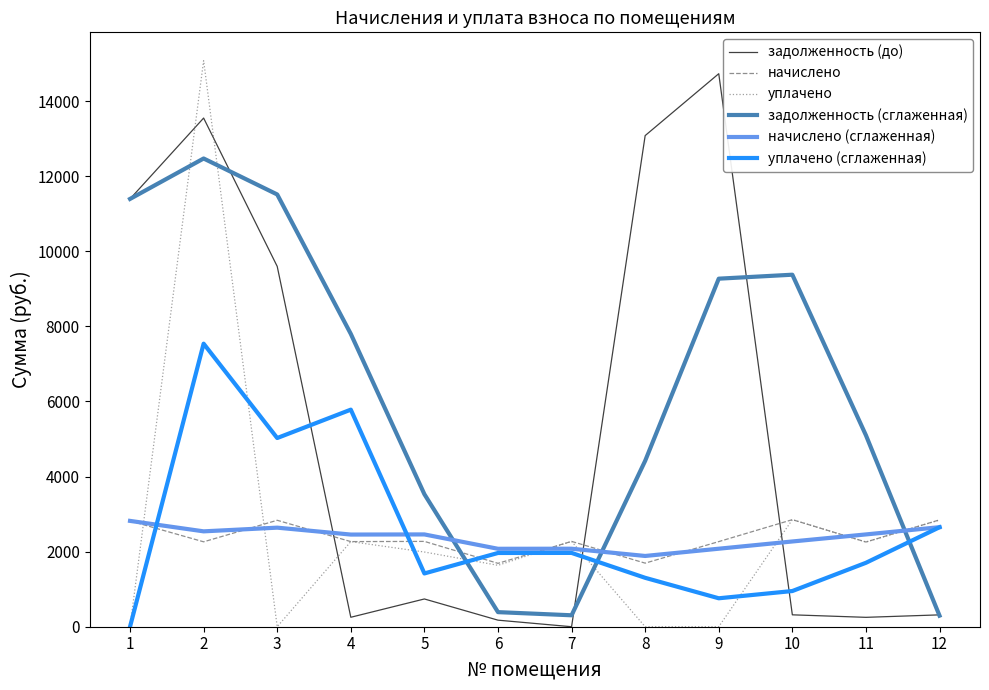

Between which two adjacent categories do задолженность (сглаженная) and начислено (сглаженная) first intersect?

5 and 6